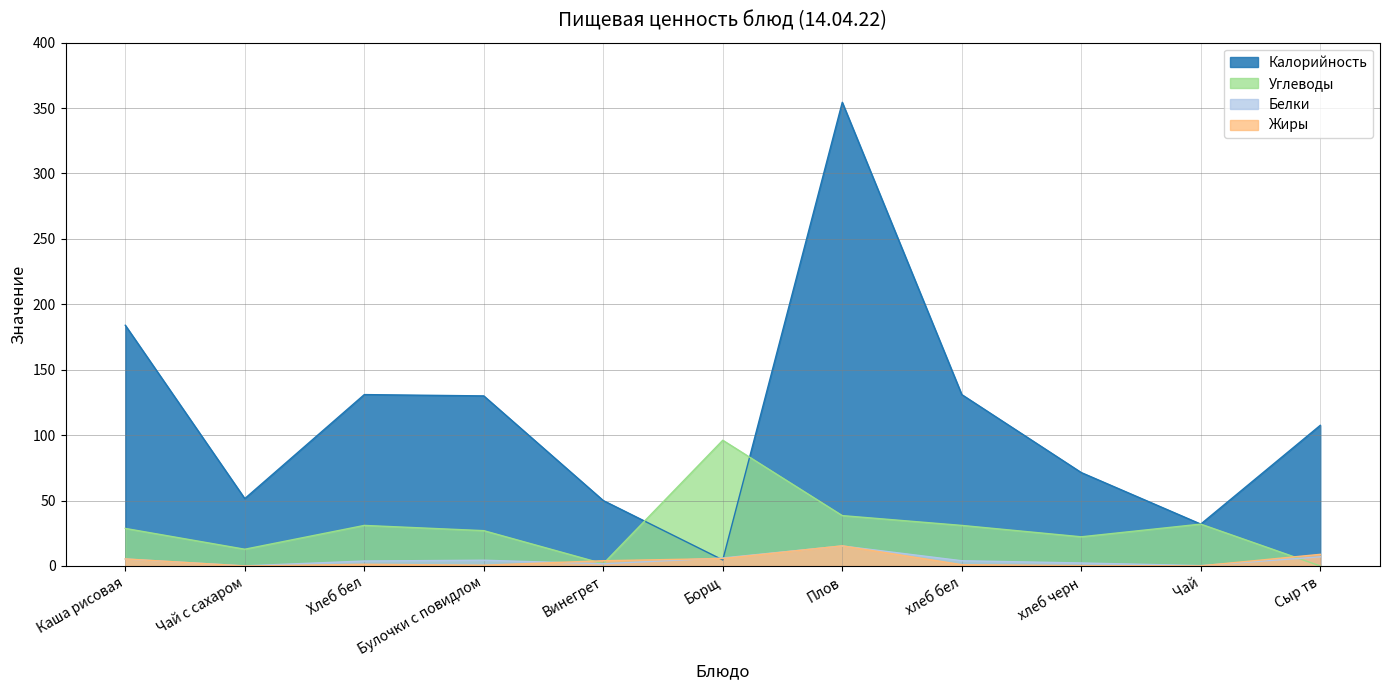

In Калорийность, how many points are higher than both neighbors (excluding endpoints)?

2